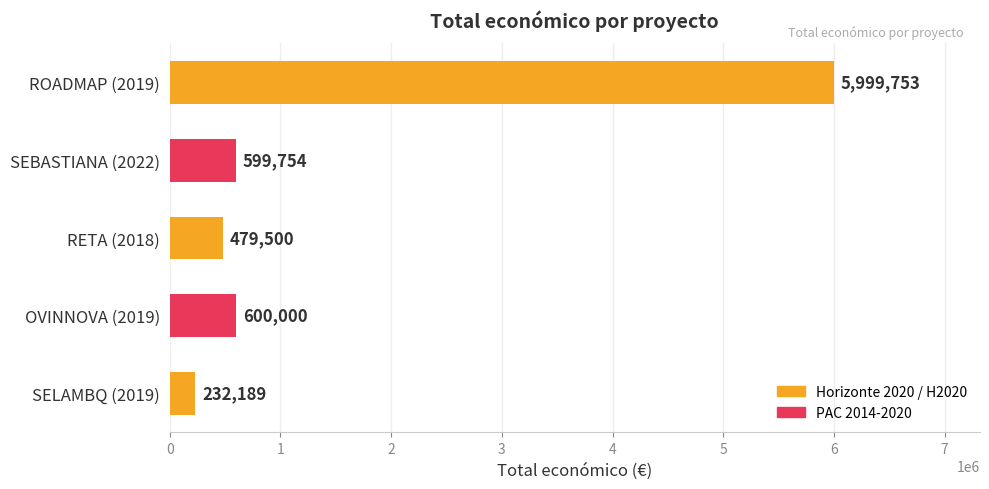

Rank the categories by value from highest to lowest.

ROADMAP (2019), OVINNOVA (2019), SEBASTIANA (2022), RETA (2018), SELAMBQ (2019)